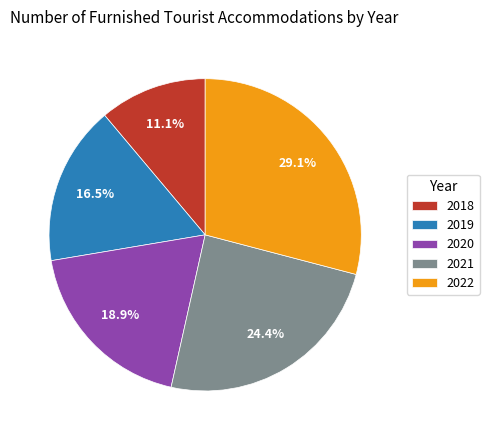

To the nearest percent, what is the combined percentage of 2018 and 2020?

30%